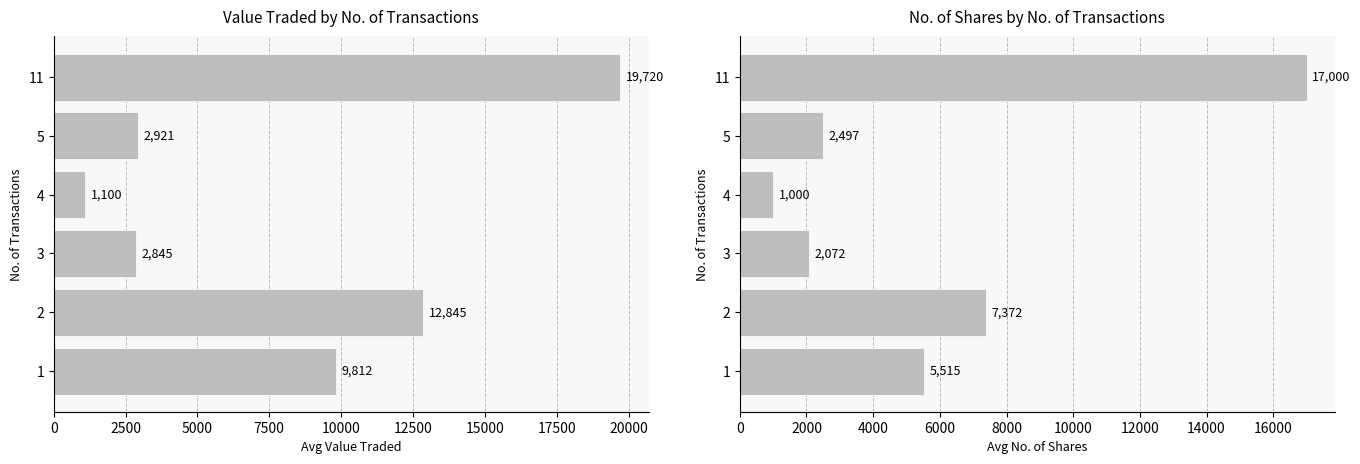

Between 1 and 11, which series saw the biggest shift?

No. of Shares